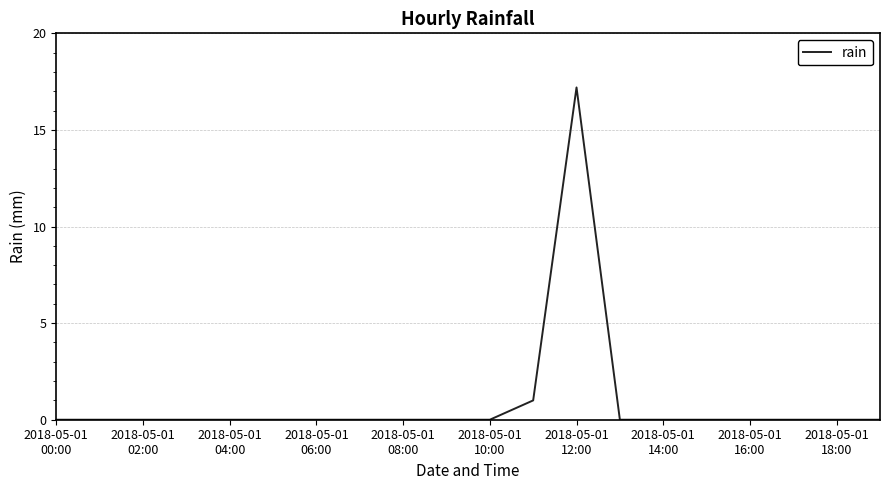

Is this an area chart (filled region under the line)?

No